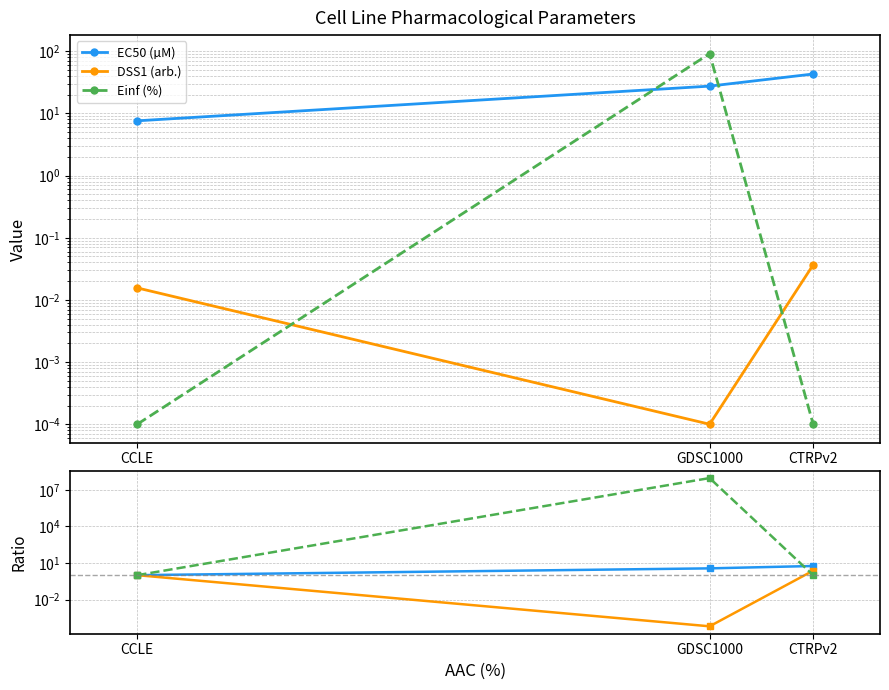

Rank the series at CCLE from highest to lowest value.

EC50 (µM), DSS1 (arb.), Einf (%)